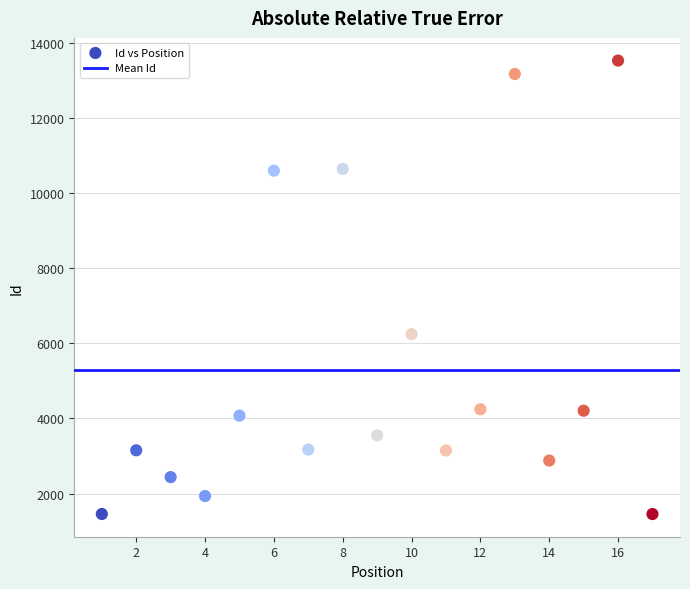

What is the range of X values (max minus min)?

16